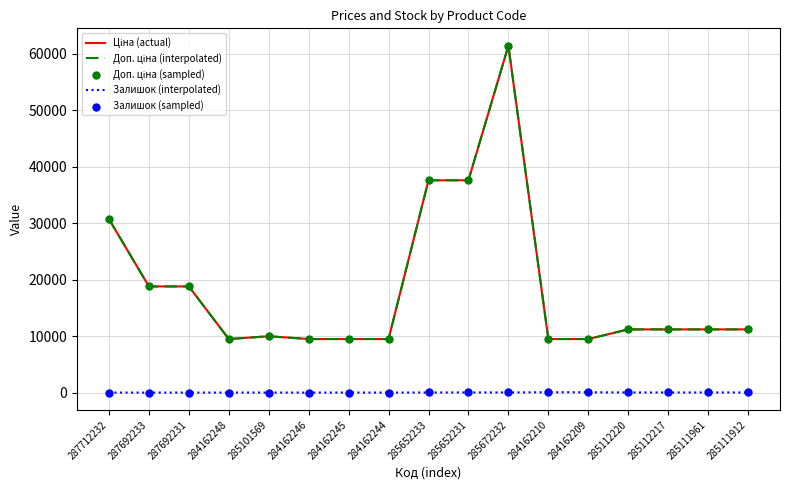

At how many categories does at least one series exceed 34676?

3